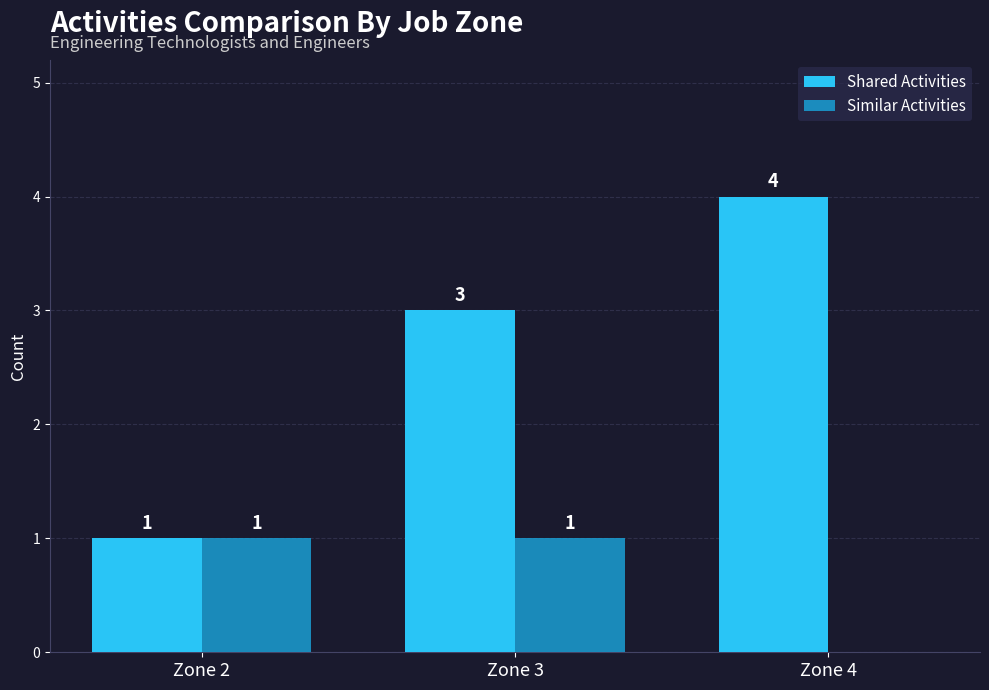

Count the number of categories in the chart.

3